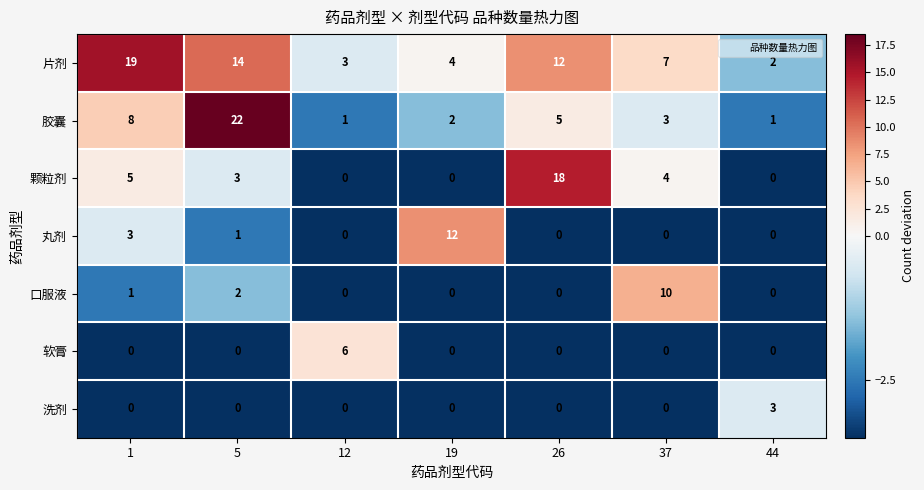

True or false: 丸剂 has a value of 6 at 12.

False